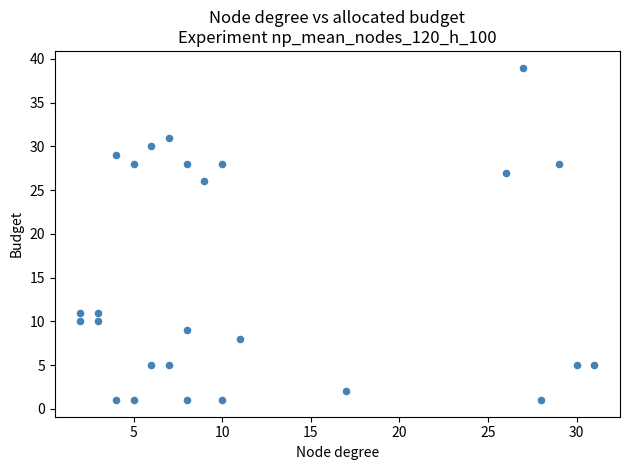

What is the range of X values (max minus min)?

29